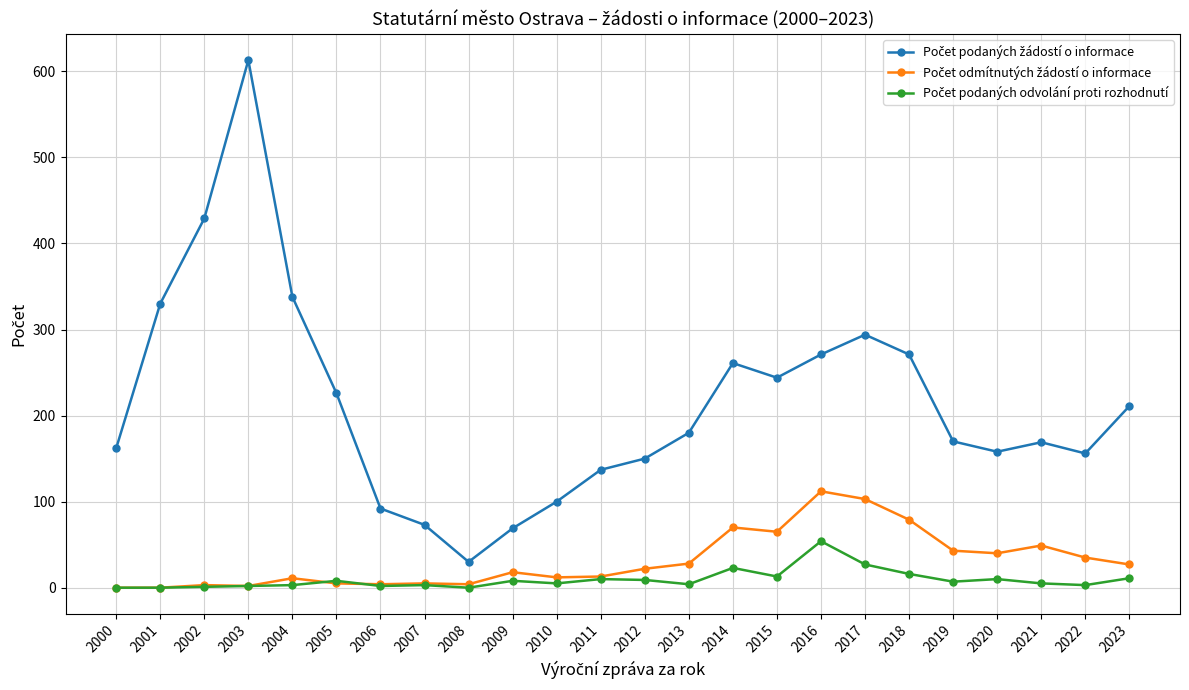

What is the spread (max minus min) of values at 2016?

217